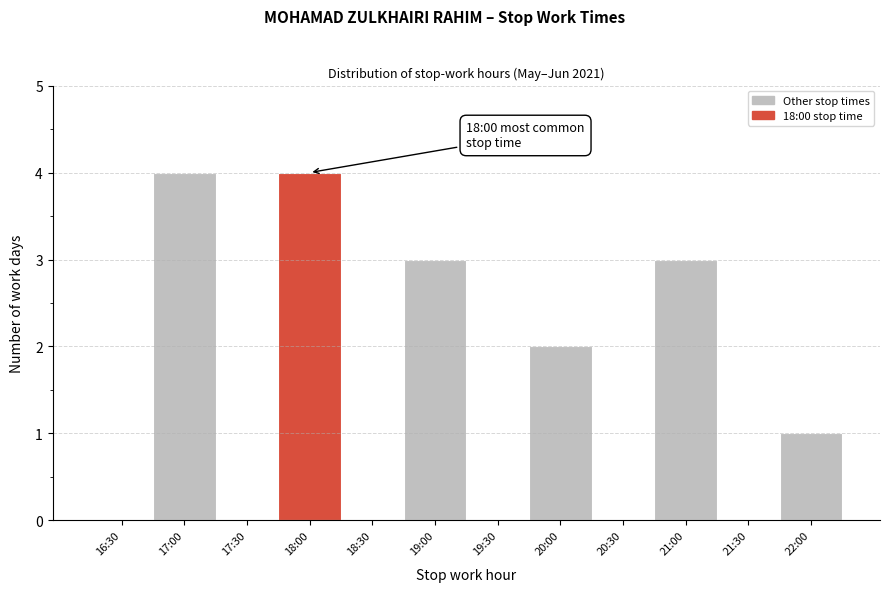

Reading left to right, transcribe all the data shown in this chart.

16:30=0	17:00=4	17:30=0	18:00=4	18:30=0	19:00=3	19:30=0	20:00=2	20:30=0	21:00=3	21:30=0	22:00=1